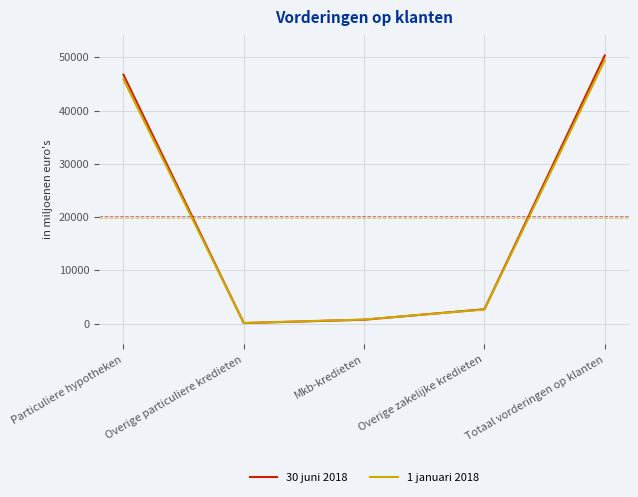

What is the sum of the 30 juni 2018 values at Totaal vorderingen op klanten and Overige particuliere kredieten?

50451